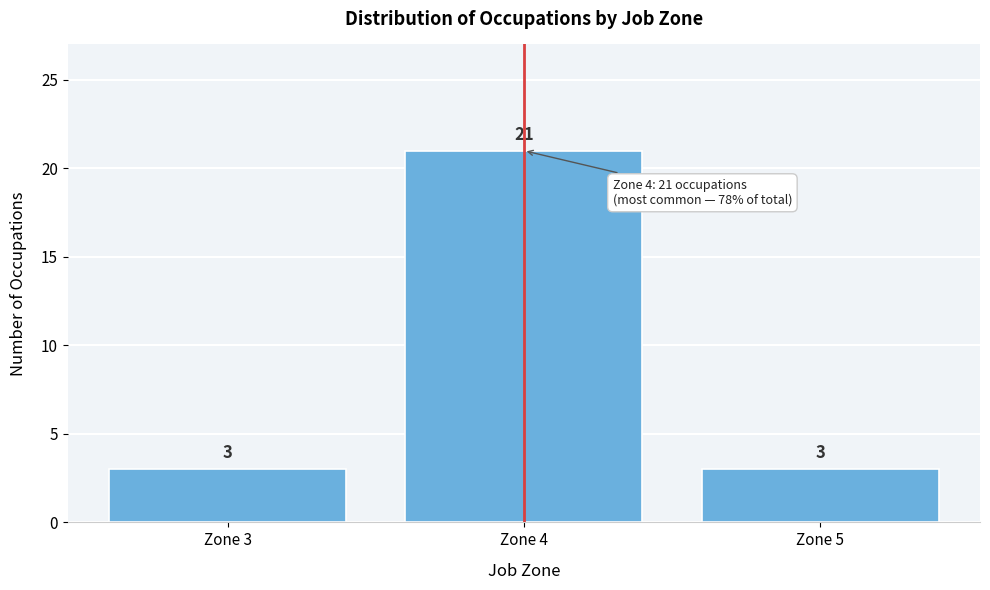

Reading left to right, list all the values displayed in this chart.

3	21	3